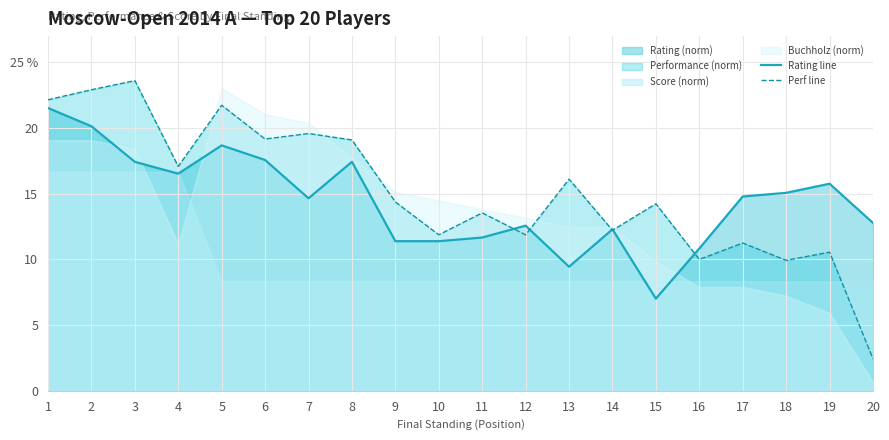

True or false: Perf line and Rating line intersect in this chart.

True